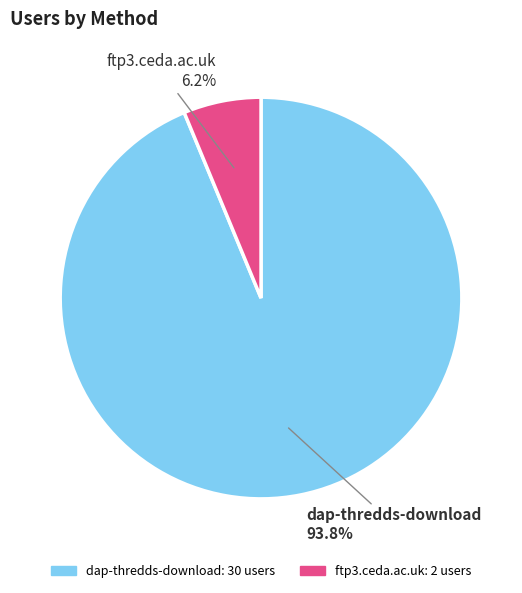

True or false: ftp3.ceda.ac.uk accounts for 17% of the total.

False